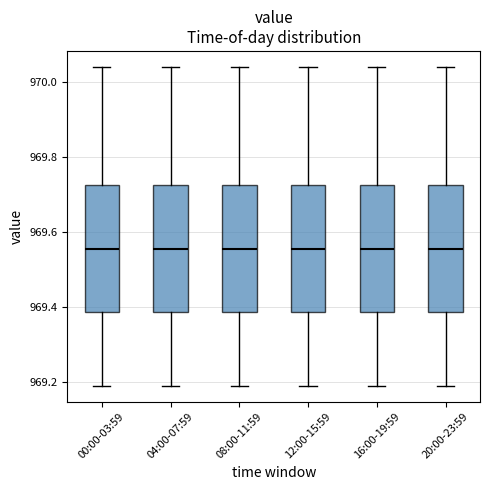

Where does the upper whisker of the box for 04:00-07:59 end on the y-axis? The values are not printed on the chart, so give them approximately, as read against the axis.

970.04